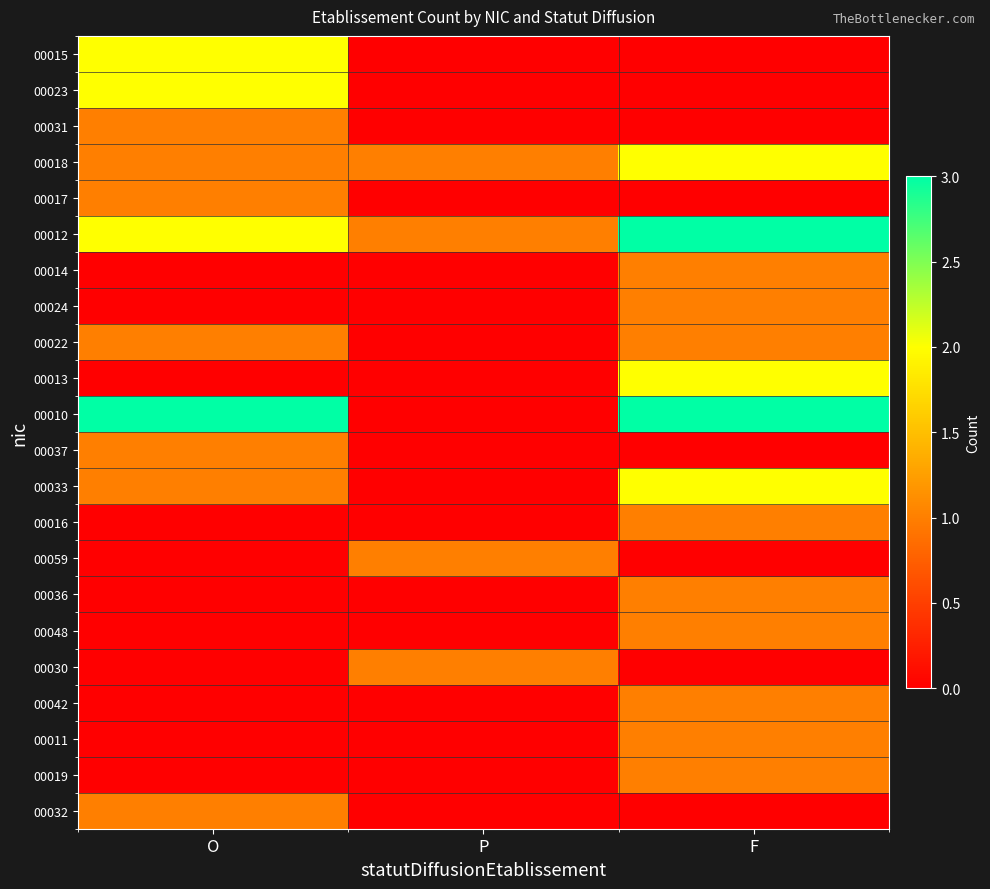

Reading left to right, what are all the values shown in this chart?

00015: O=2	P=0	F=0
00023: O=2	P=0	F=0
00031: O=1	P=0	F=0
00018: O=1	P=1	F=2
00017: O=1	P=0	F=0
00012: O=2	P=1	F=3
00014: O=0	P=0	F=1
00024: O=0	P=0	F=1
00022: O=1	P=0	F=1
00013: O=0	P=0	F=2
00010: O=3	P=0	F=3
00037: O=1	P=0	F=0
00033: O=1	P=0	F=2
00016: O=0	P=0	F=1
00059: O=0	P=1	F=0
00036: O=0	P=0	F=1
00048: O=0	P=0	F=1
00030: O=0	P=1	F=0
00042: O=0	P=0	F=1
00011: O=0	P=0	F=1
00019: O=0	P=0	F=1
00032: O=1	P=0	F=0